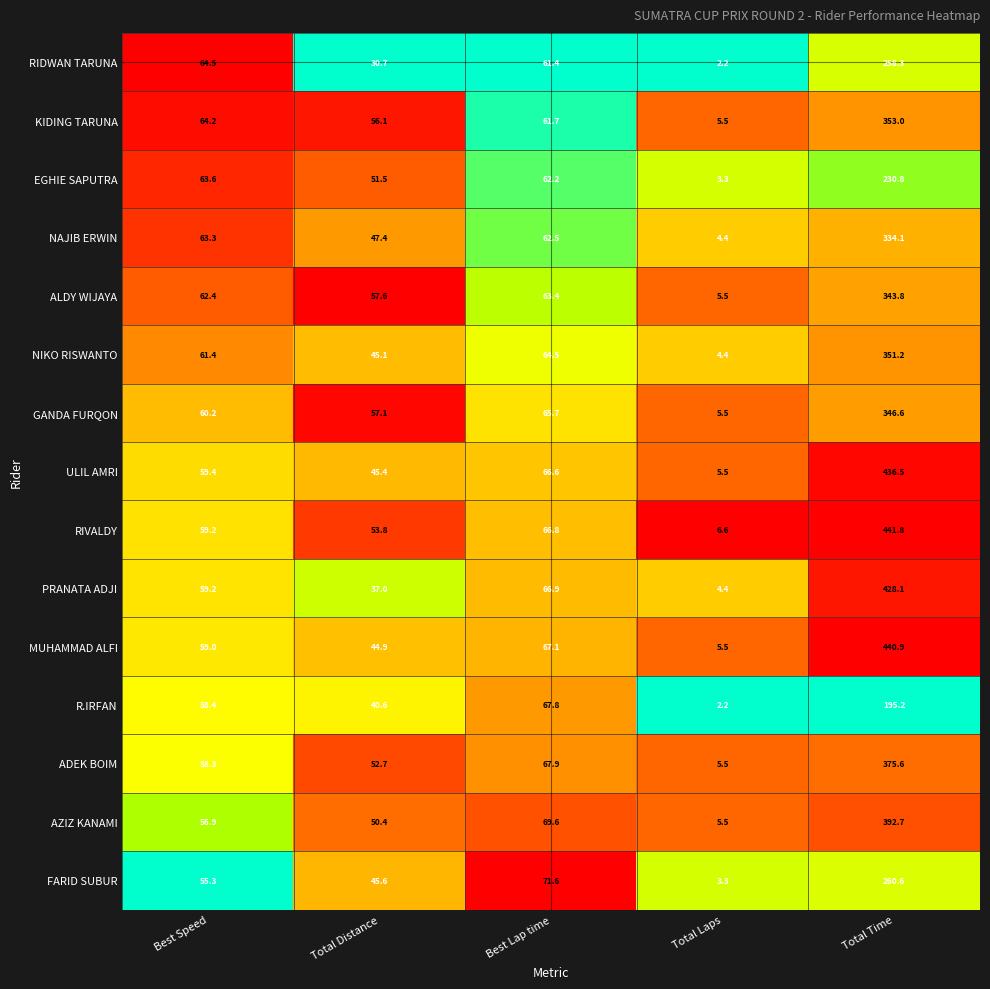

At which label does ADEK BOIM reach its minimum?

Total Laps